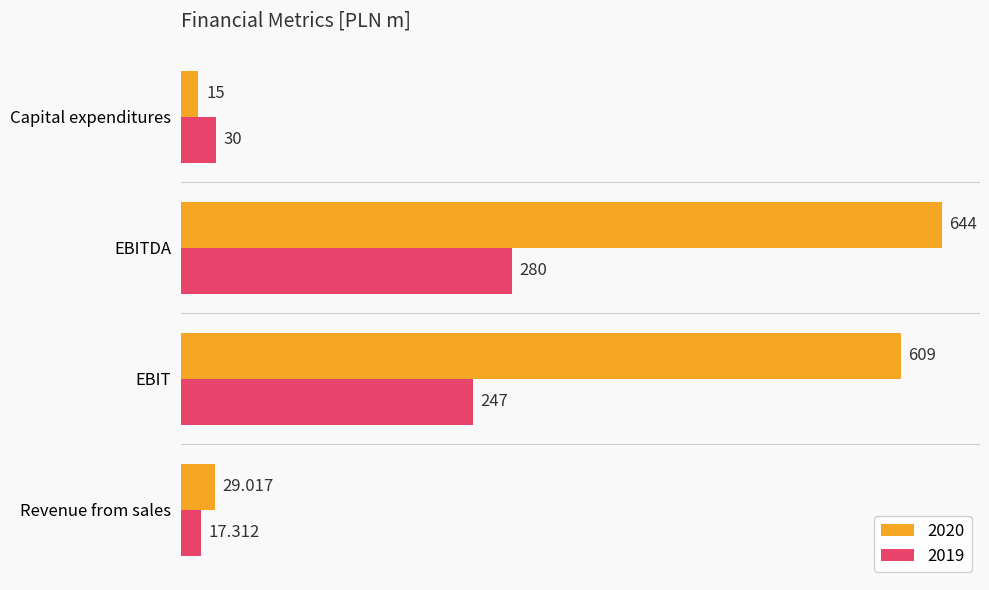

List the labels in order of 2019 value, smallest first.

Revenue from sales, Capital expenditures, EBIT, EBITDA